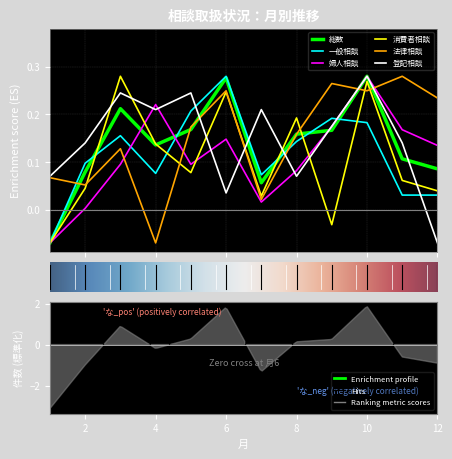

How many lines are shown in the chart?

6